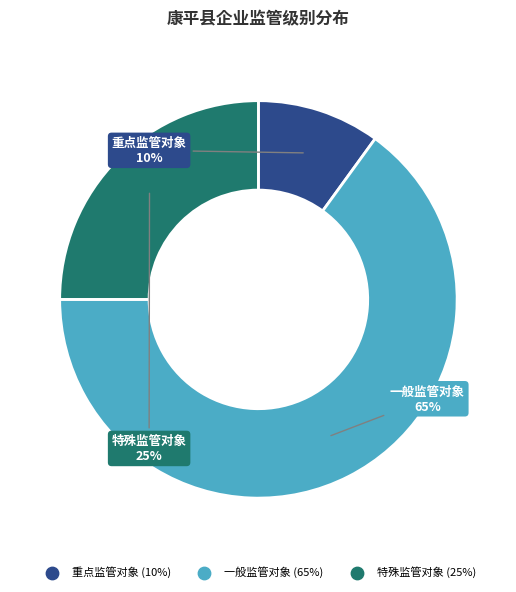

Do 重点监管对象 and 一般监管对象 together represent more than half of the pie?

Yes